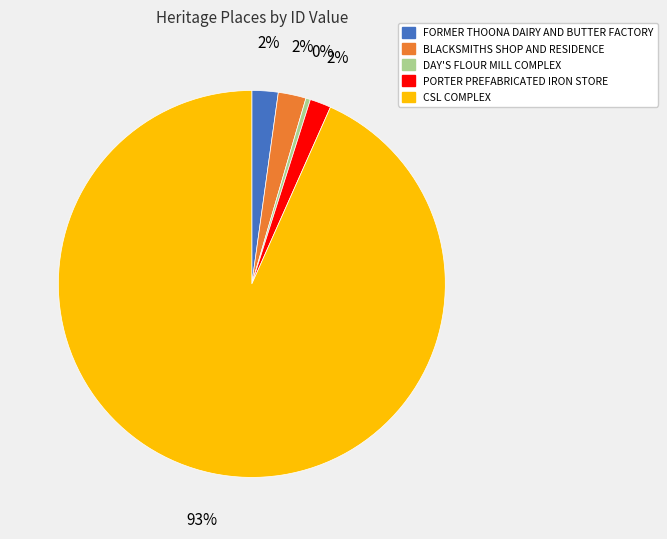

Which category has the smallest portion of the pie?

DAY'S FLOUR MILL COMPLEX